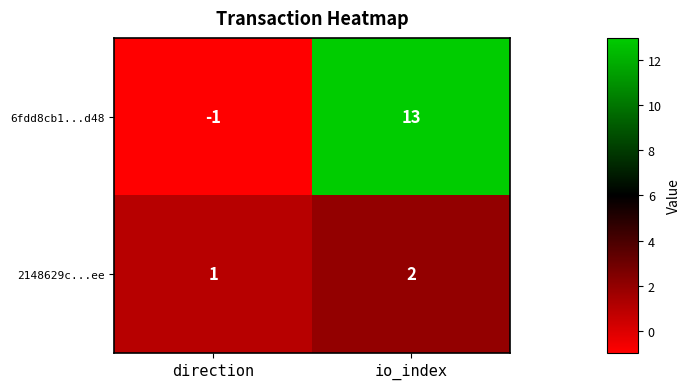

Which series has the largest range (max minus min)?

6fdd8cb1...d48